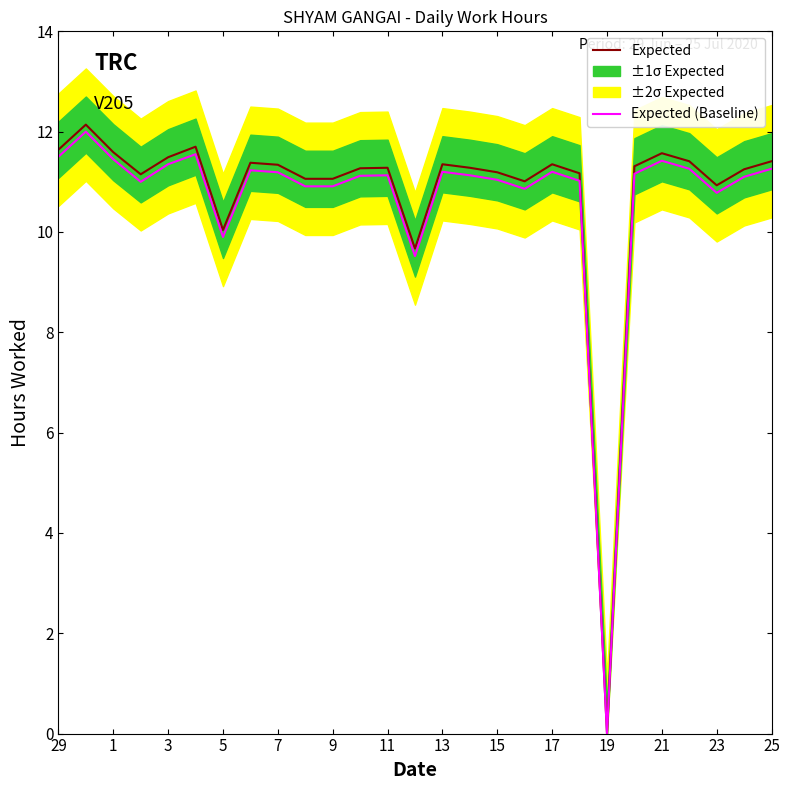

Rank the series by their average value, from lowest to highest.

Expected (Baseline), Expected